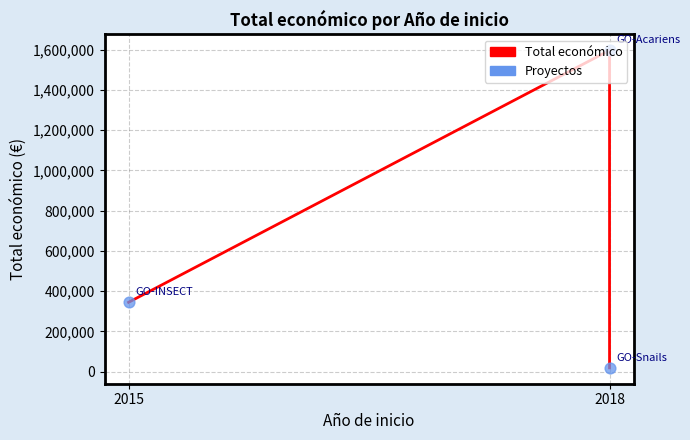

What is the change in value from 2015 to 2018?

+1253543